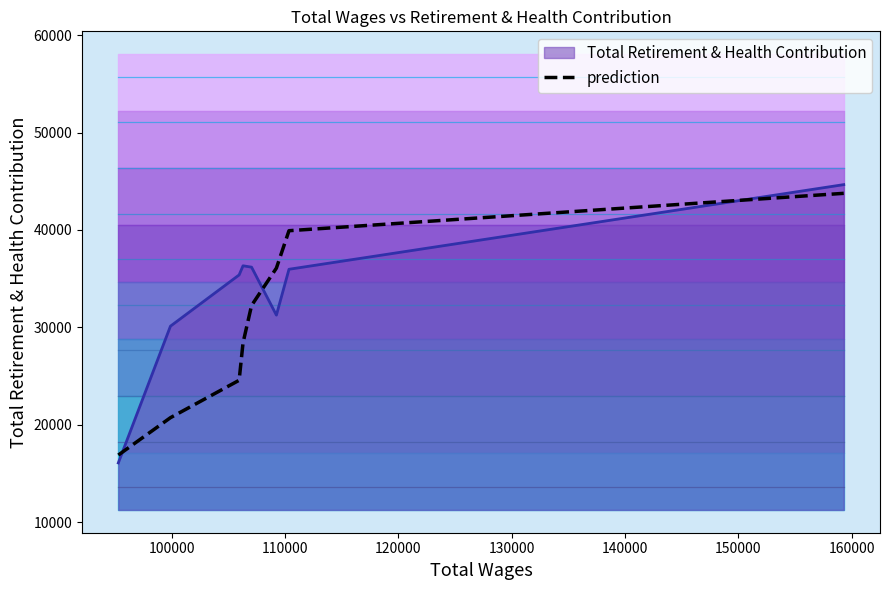

True or false: Total Retirement & Health Contribution and prediction intersect in this chart.

True